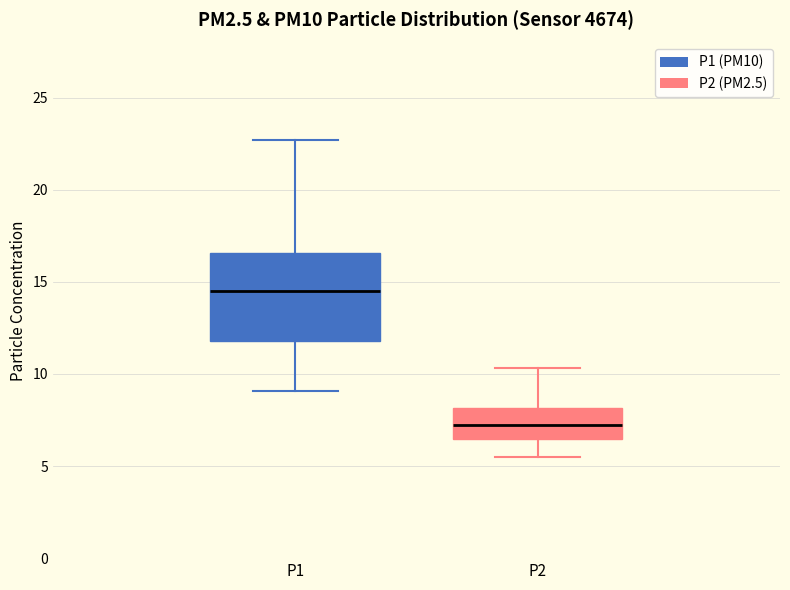

Where is the lower edge of the box for P2 on the y-axis? The values are not printed on the chart, so give them approximately, as read against the axis.

6.5